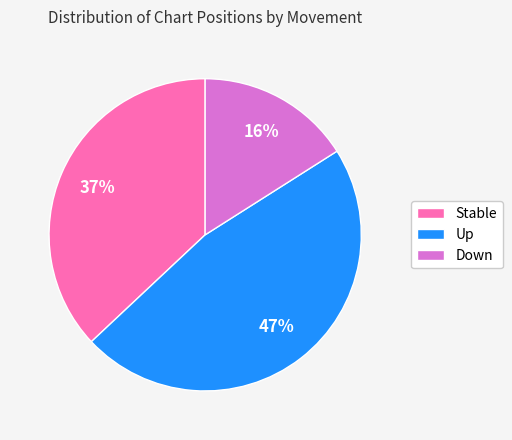

Which category has the biggest portion of the pie?

Up